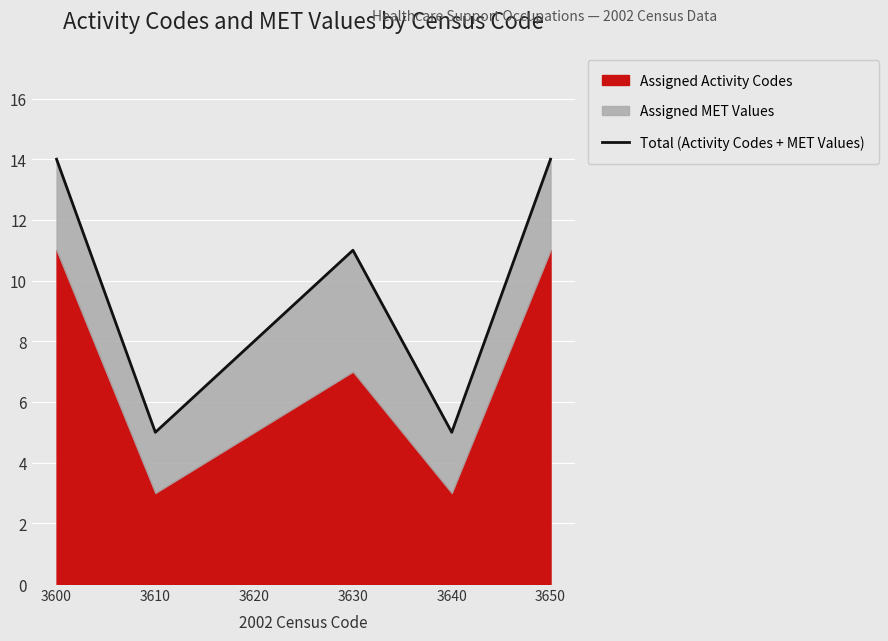

Is it true that the value at 3630 is 11?

True